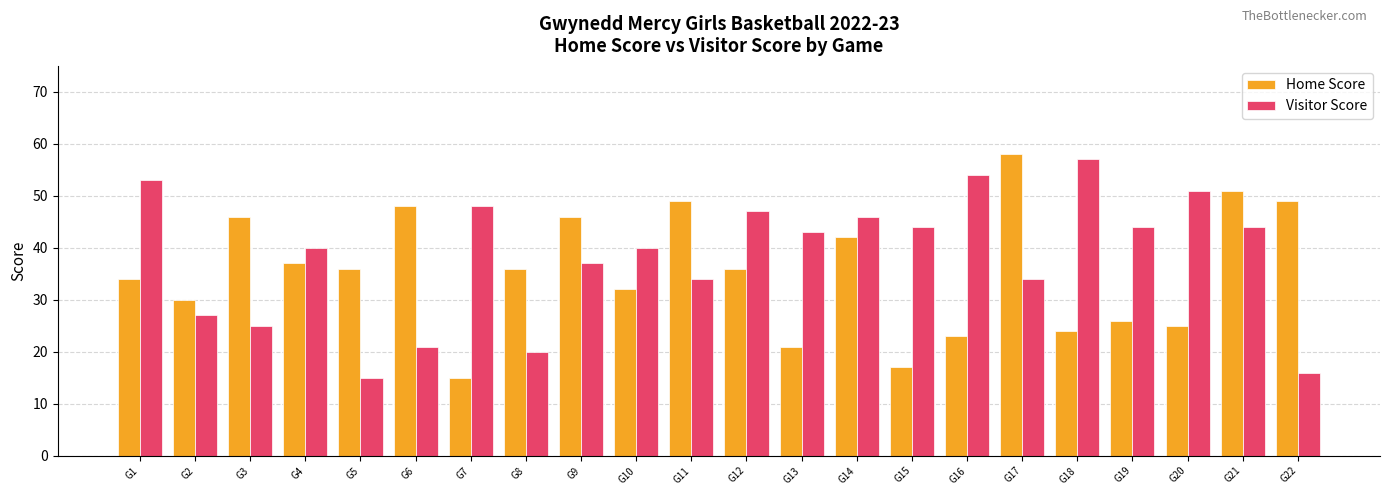

Rank the series at G5 from highest to lowest value.

Home Score, Visitor Score